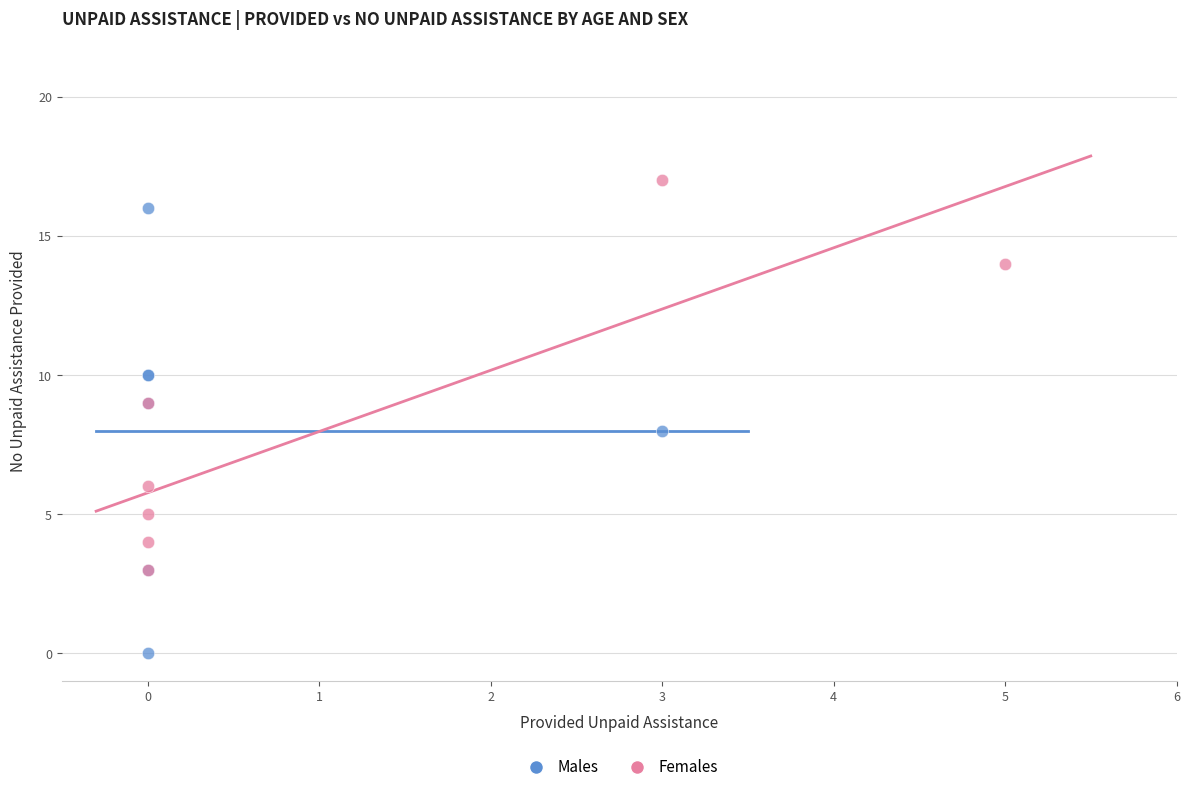

Which series reaches the maximum Y coordinate?

Females